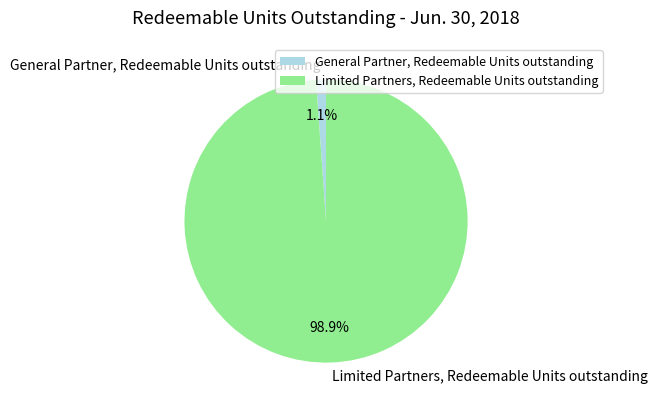

What percentage is the Limited Partners, Redeemable Units outstanding slice, to the nearest percent?

99%